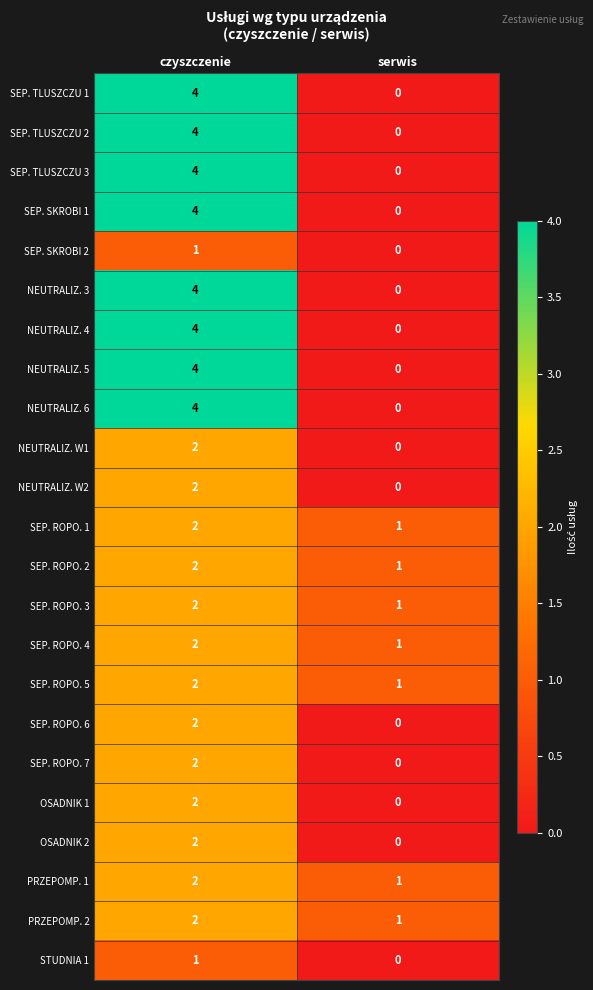

What is the spread (max minus min) of values at serwis?

1